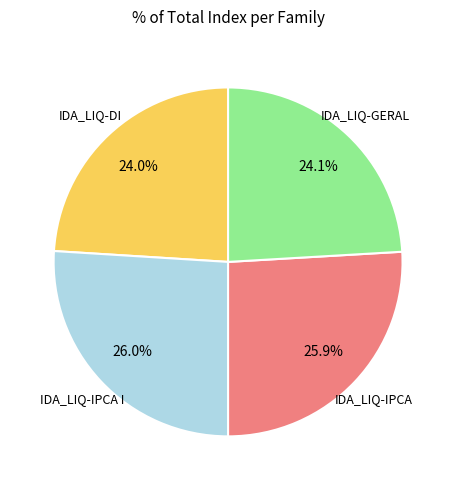

How many slices are in this pie chart?

4